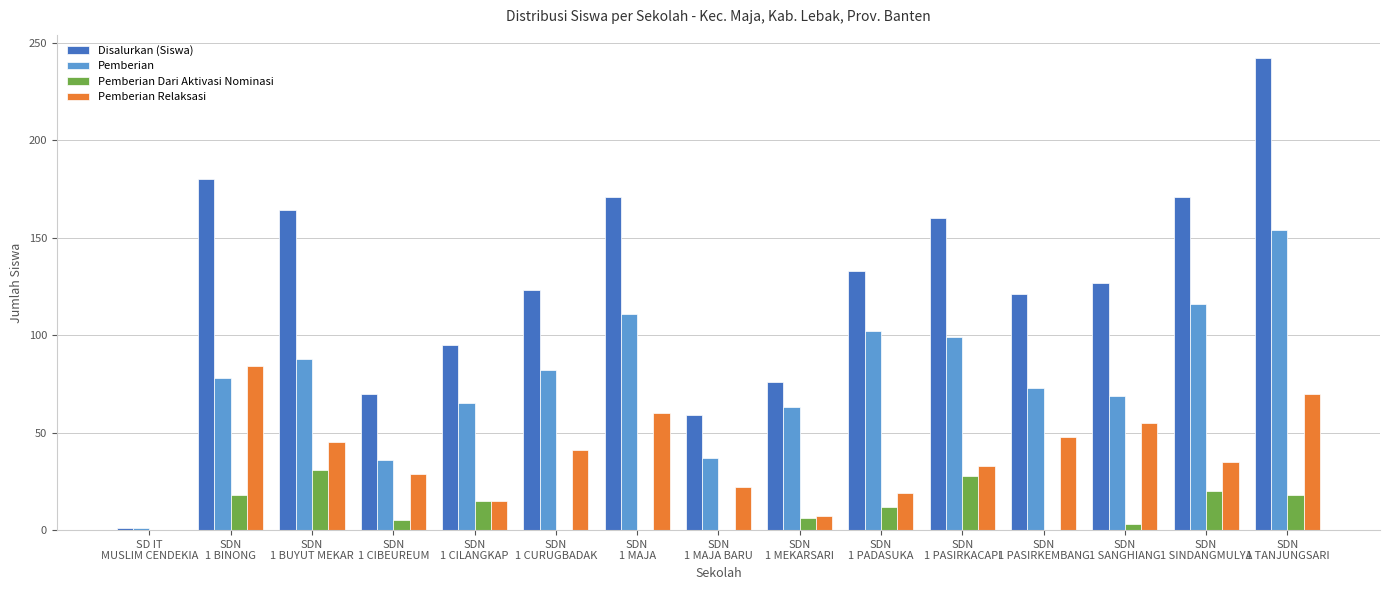

What is the maximum value shown in the chart?

242